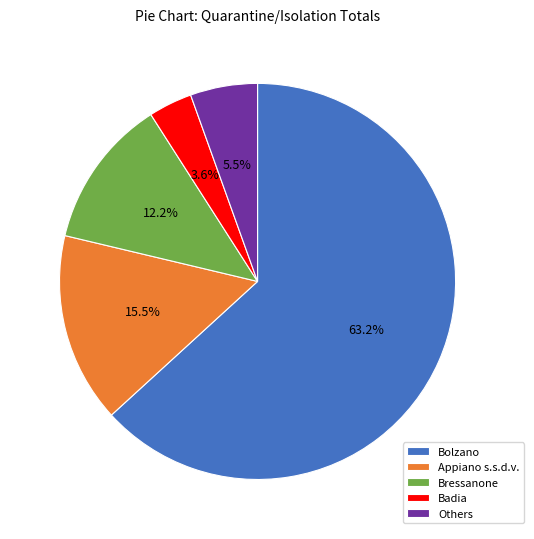

What percentage do Badia and Bolzano together represent?

66.8%